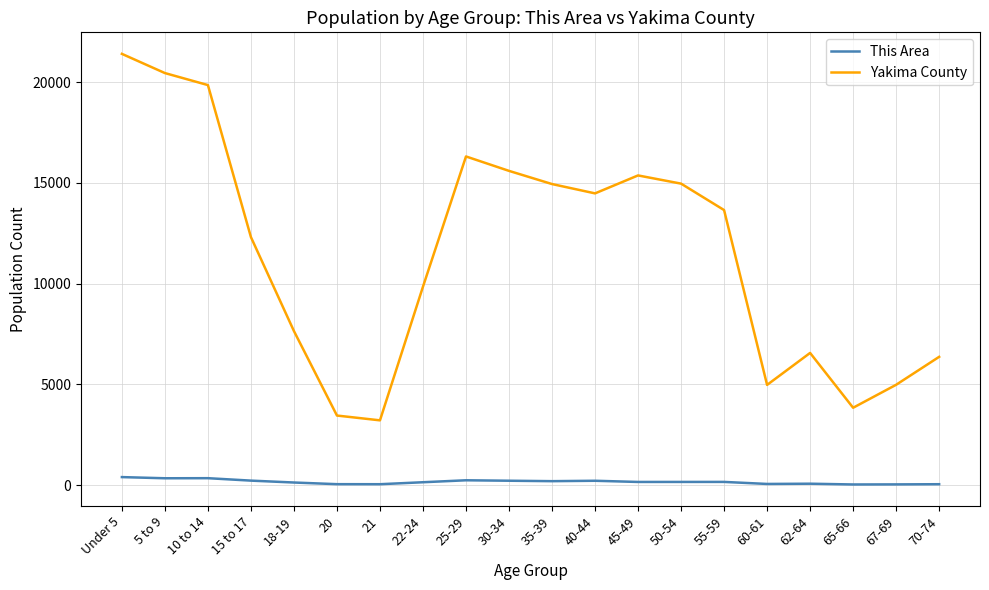

The value of Yakima County at 40-44 is 14484. True or false?

True